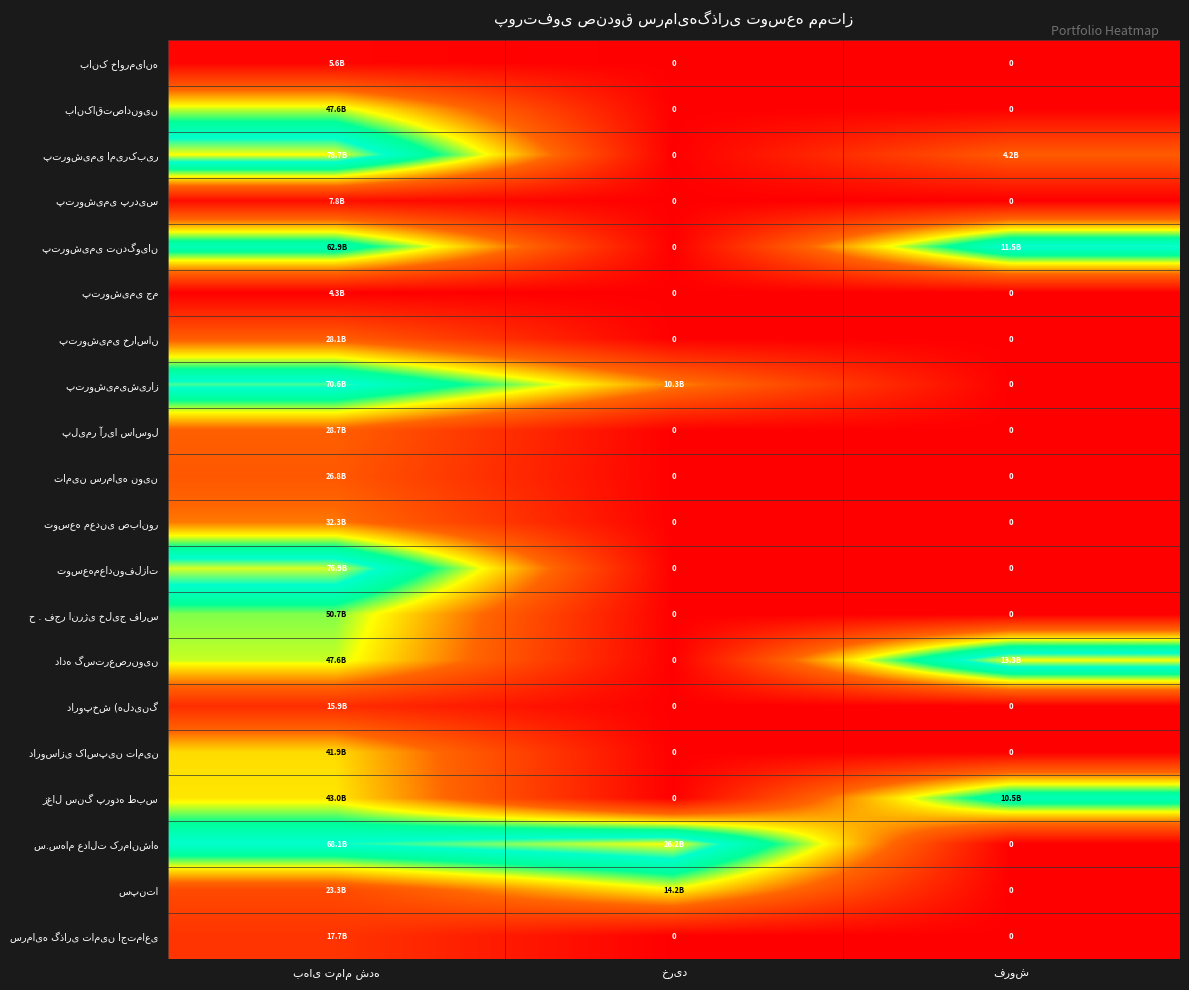

Which has a higher value, خرید or بهای تمام شده?

بهای تمام شده